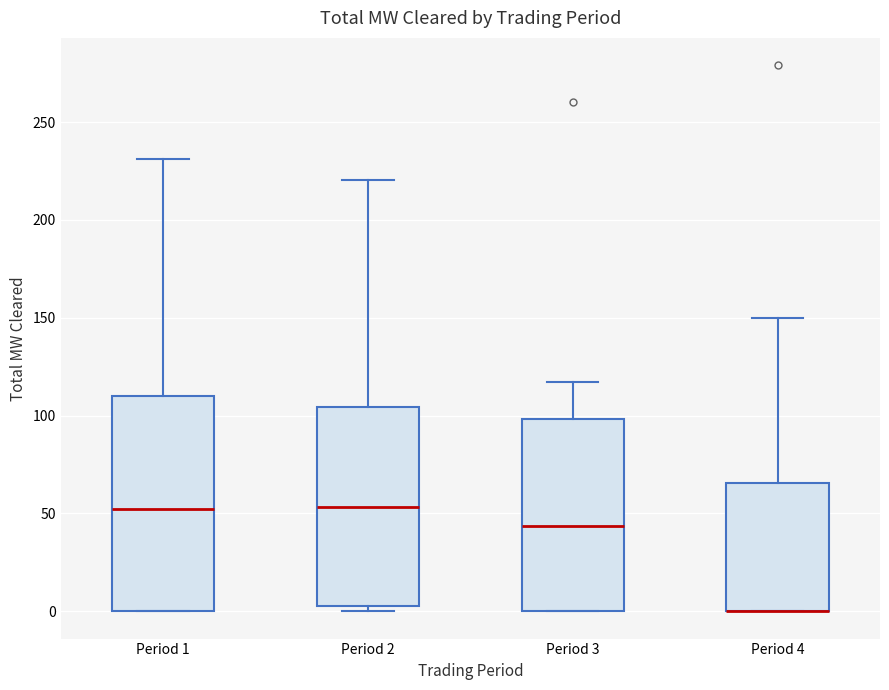

Reading left to right, read every box against the y-axis: the position of its median line, the range the box covers, and the ends of its whiskers. The values are not printed on the chart, so give them approximately, as read against the axis.

Period 1: median 50, box 0 to 110, whiskers 0 to 230
Period 2: median 55, box 5 to 105, whiskers 0 to 220
Period 3: median 45, box 0 to 100, whiskers 0 to 115
Period 4: median 0 (drawn on the box's lower edge), box 0 to 65, whiskers 0 to 150